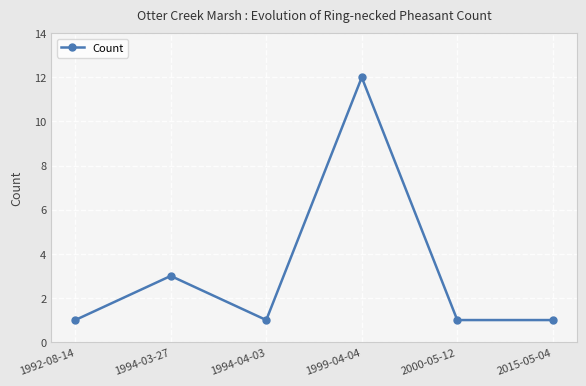

Read the value at 1994-04-03.

1